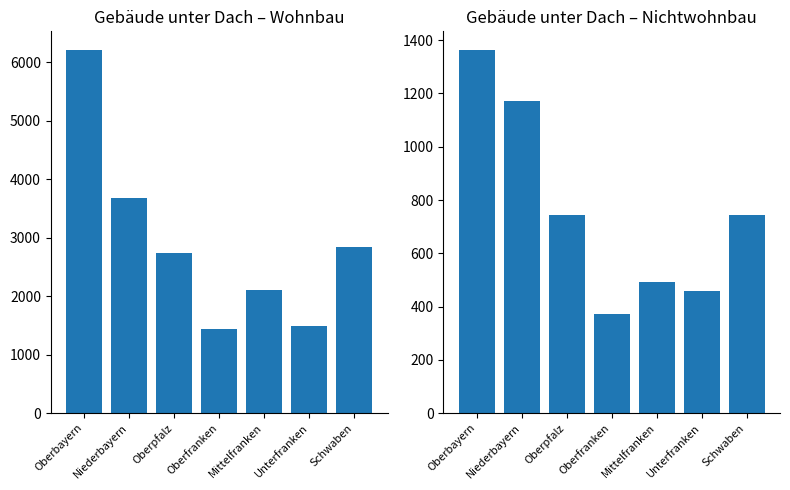

At which label does Nichtwohnbau first exceed 744?

Oberbayern